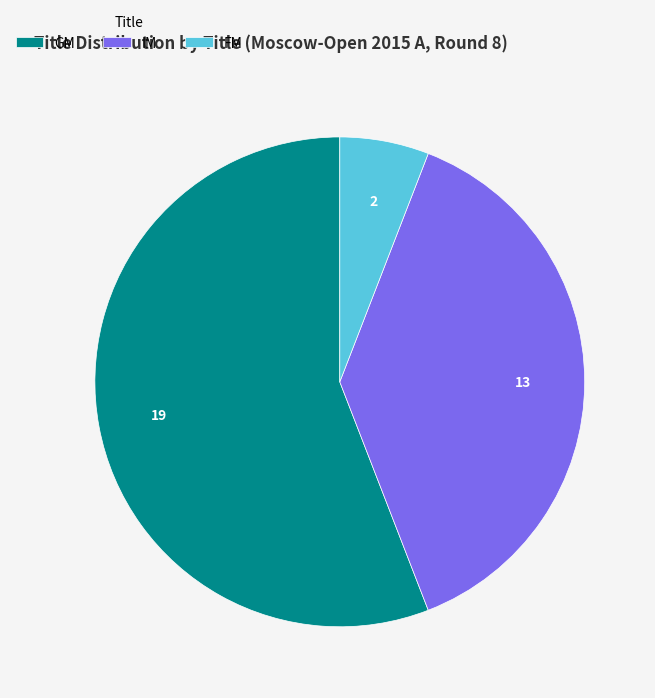

Which has a higher value, GM or FM?

GM